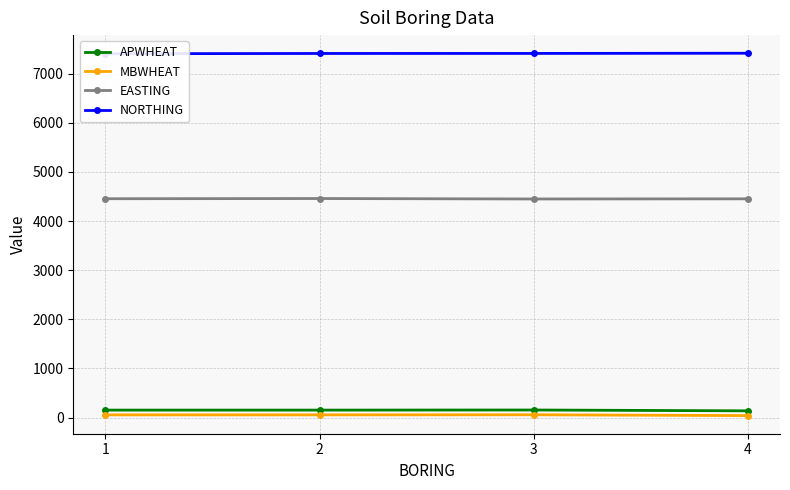

What is the minimum value for APWHEAT?

137